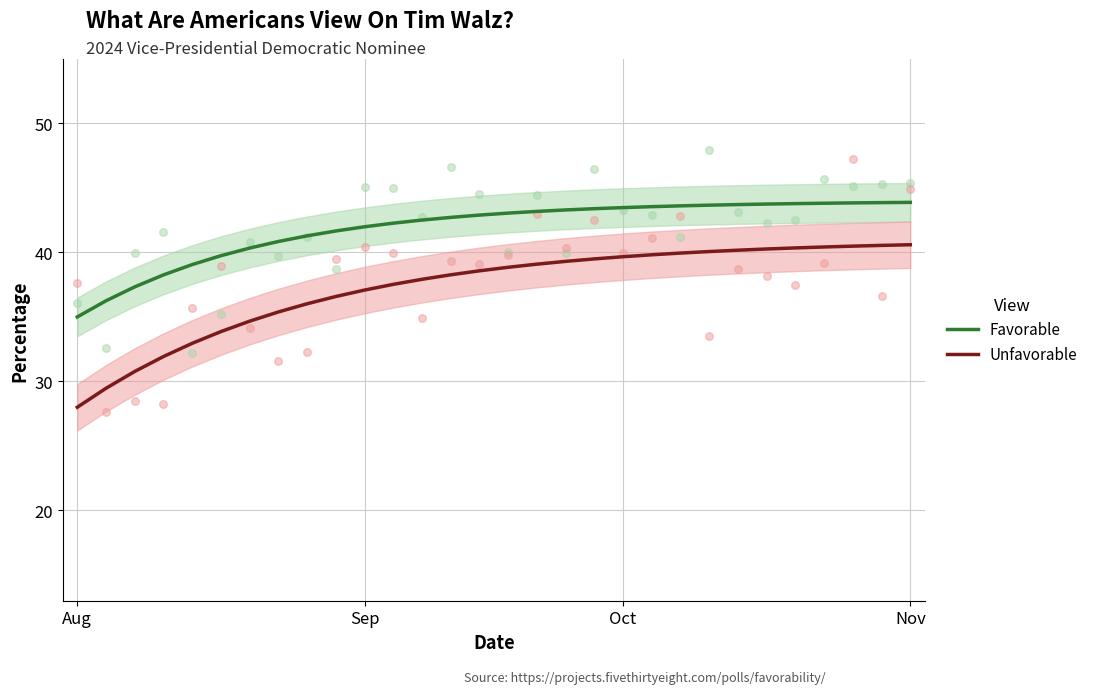

Which series has the largest Y range (max minus min)?

Unfavorable